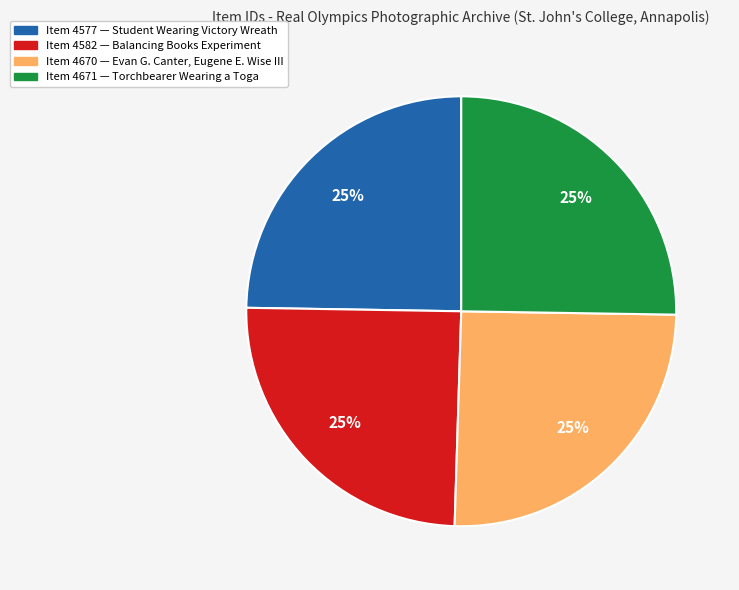

Is it true that Item 4670 — Evan G. Canter, Eugene E. Wise III is 18% of the pie?

False